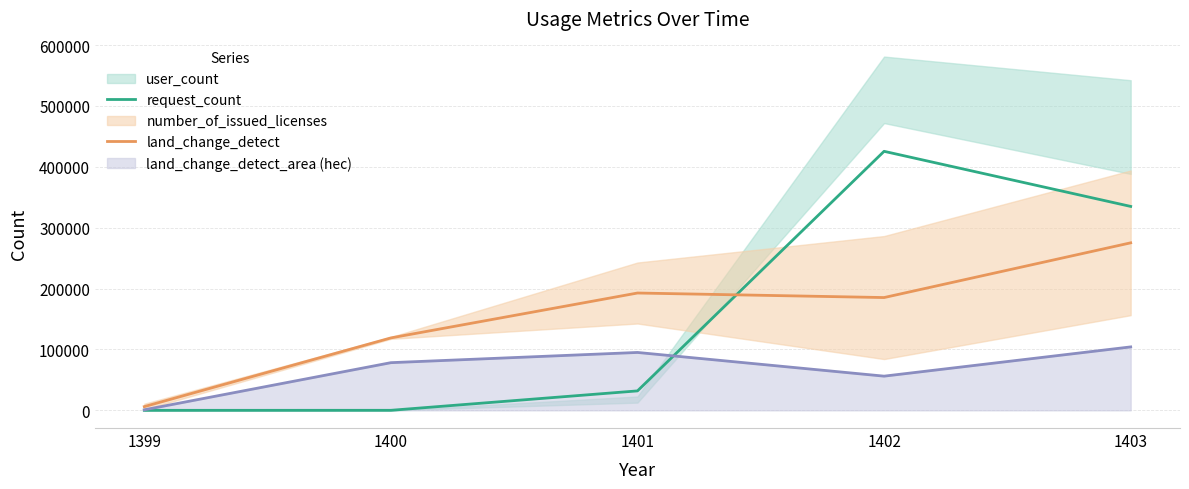

What is the maximum value for request_count?

425482.0